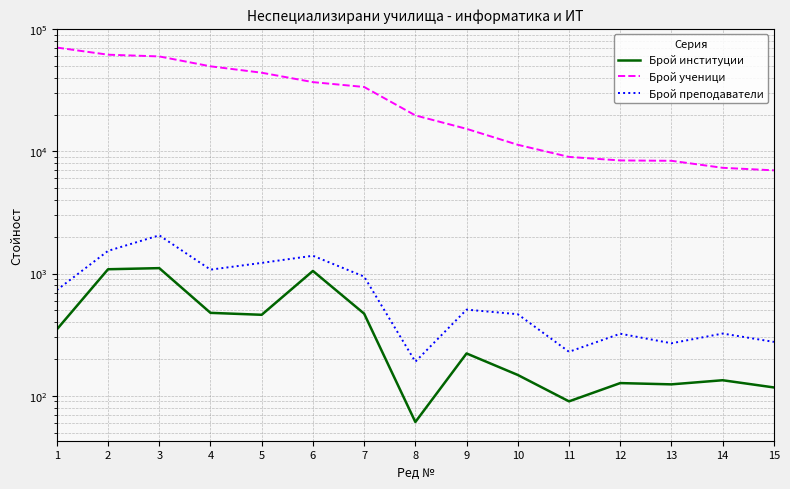

At which category does Брой преподаватели reach its first local valley?

4